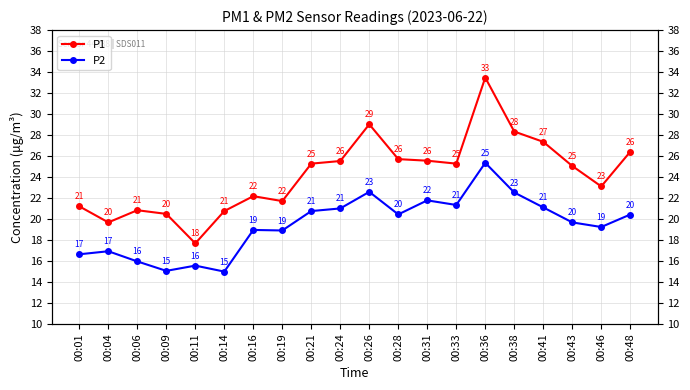

Is the value of P2 at 00:26 greater than the value of P1 at 00:11?

Yes